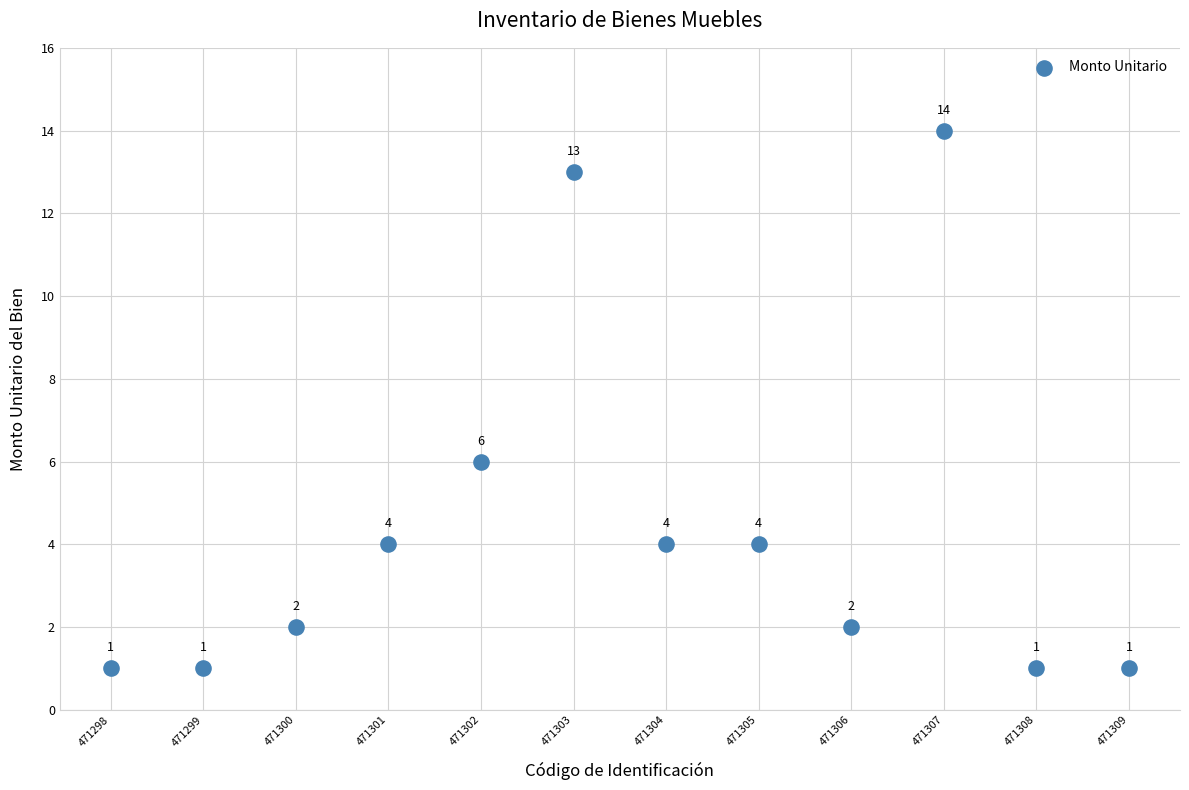

What is the range of X values (max minus min)?

11